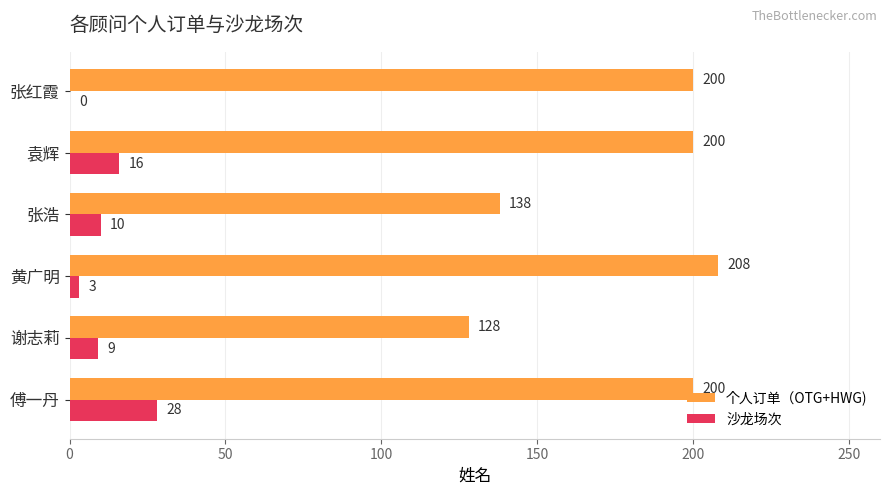

Between 谢志莉 and 袁辉, which series saw the biggest shift?

个人订单（OTG+HWG)